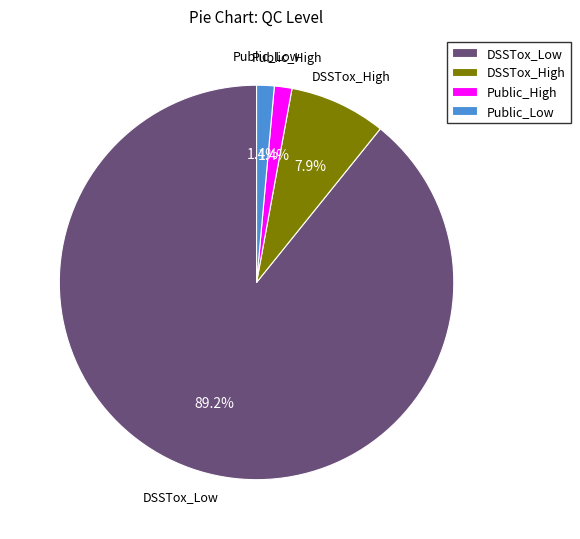

How many slices are in this pie chart?

4